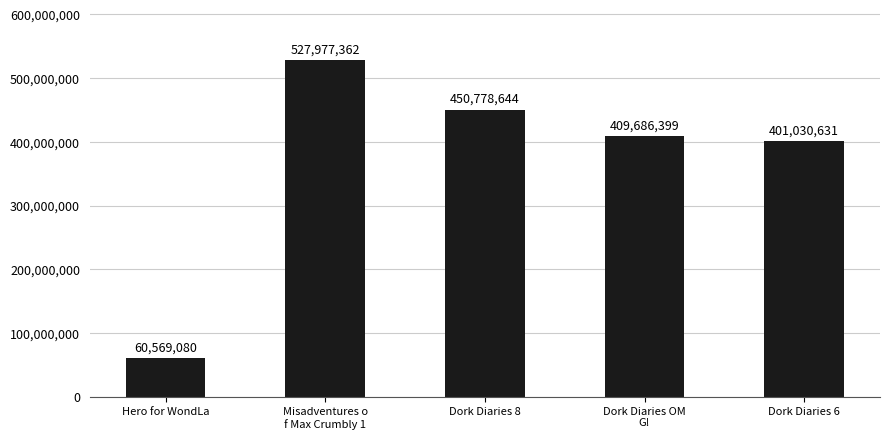

What is the label of the 4th bar from the right?

Misadventures o
f Max Crumbly 1